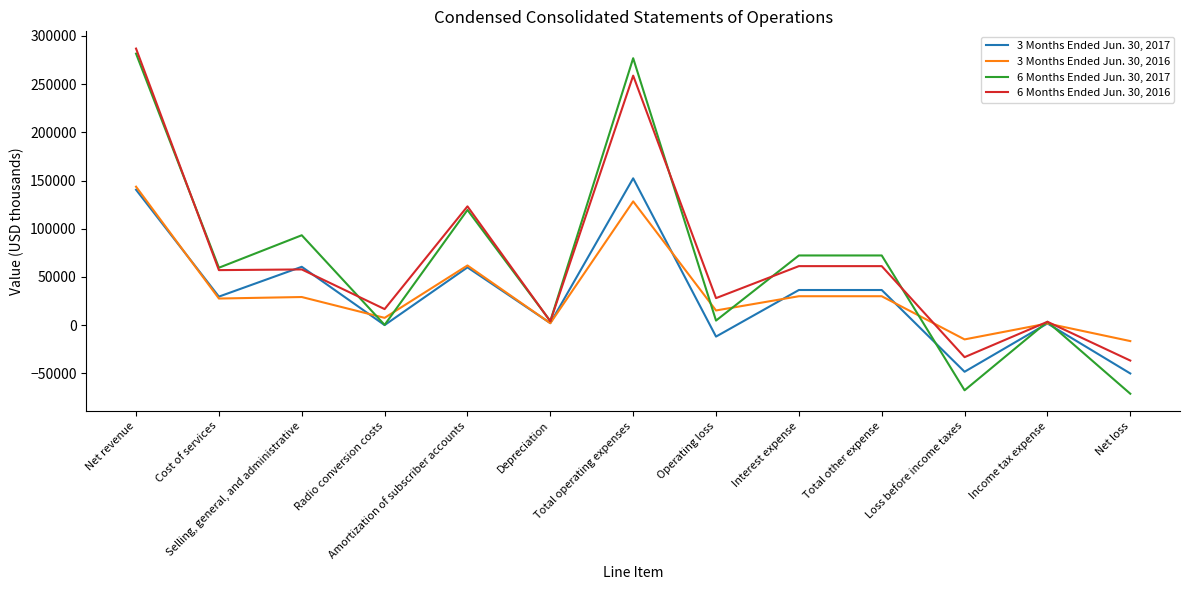

What is the maximum value shown in the chart?

286924